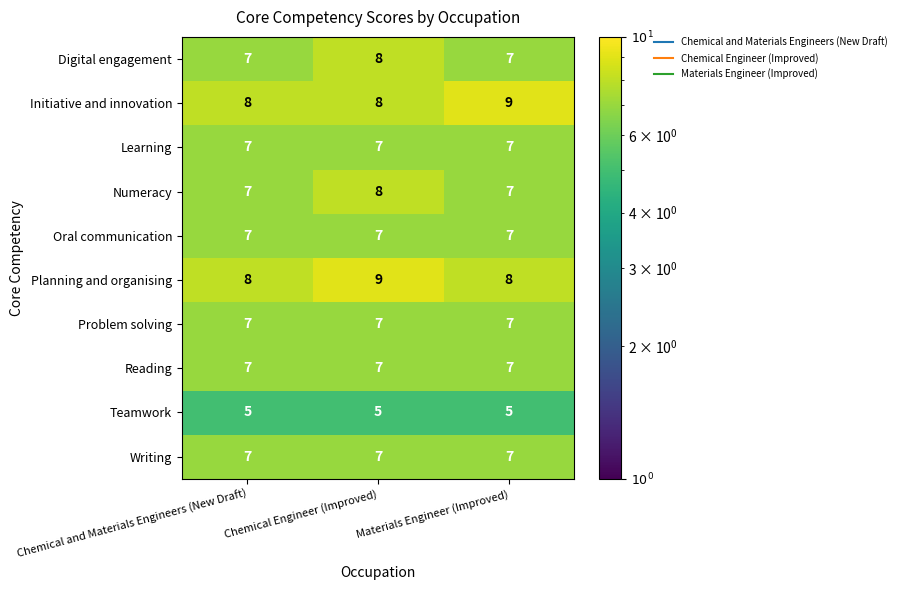

What is the maximum value shown in the chart?

9